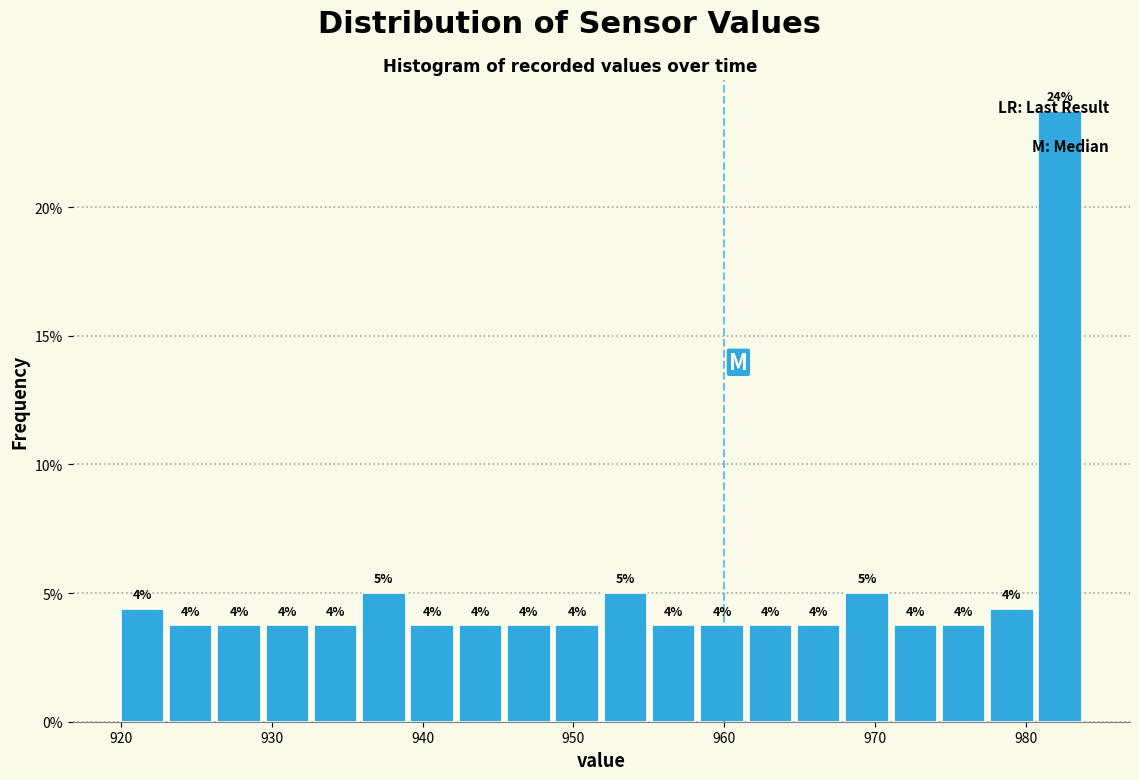

Read against the x-axis, roughly where is the centre of the tallest bar?

982